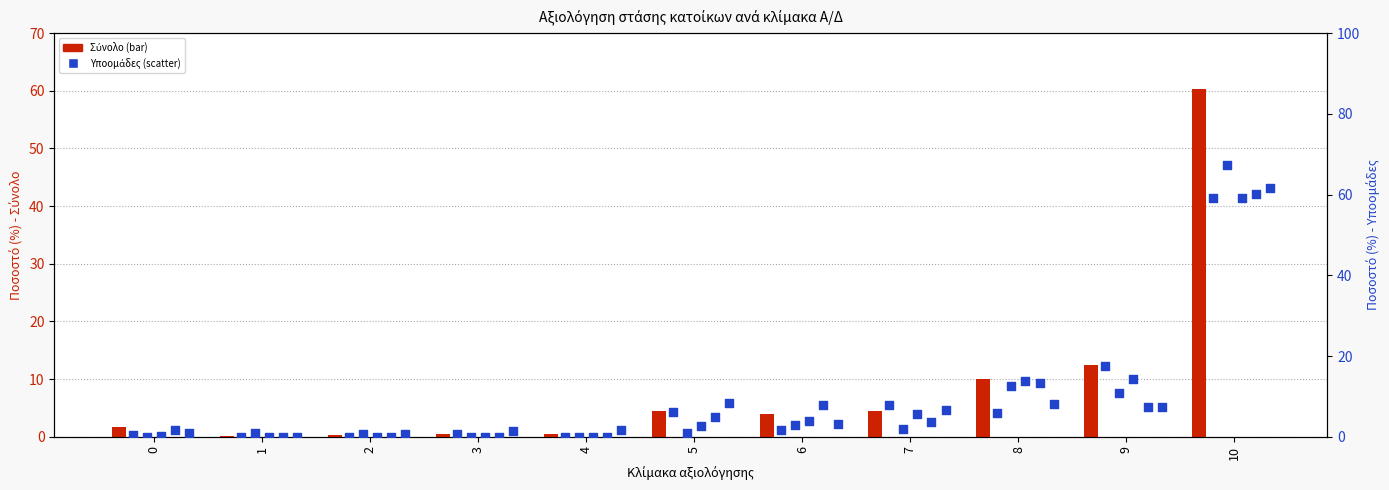

Which series has the largest total across all categories?

Στη Δεξιά